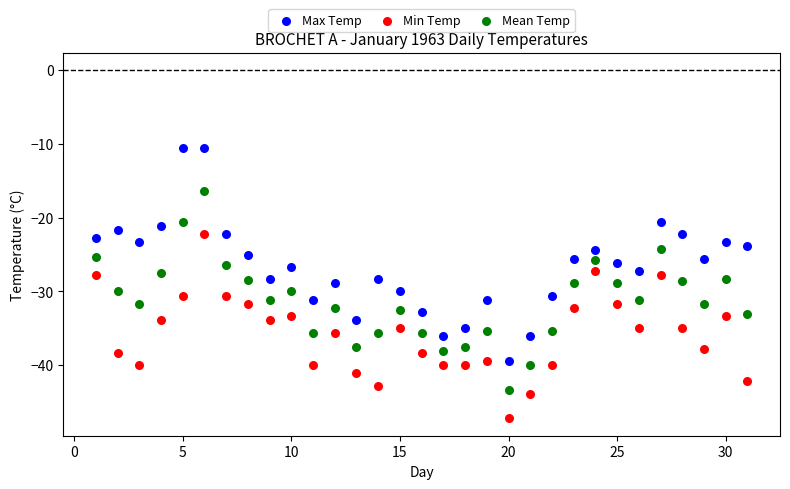

Which series reaches the minimum Y coordinate?

Min Temp